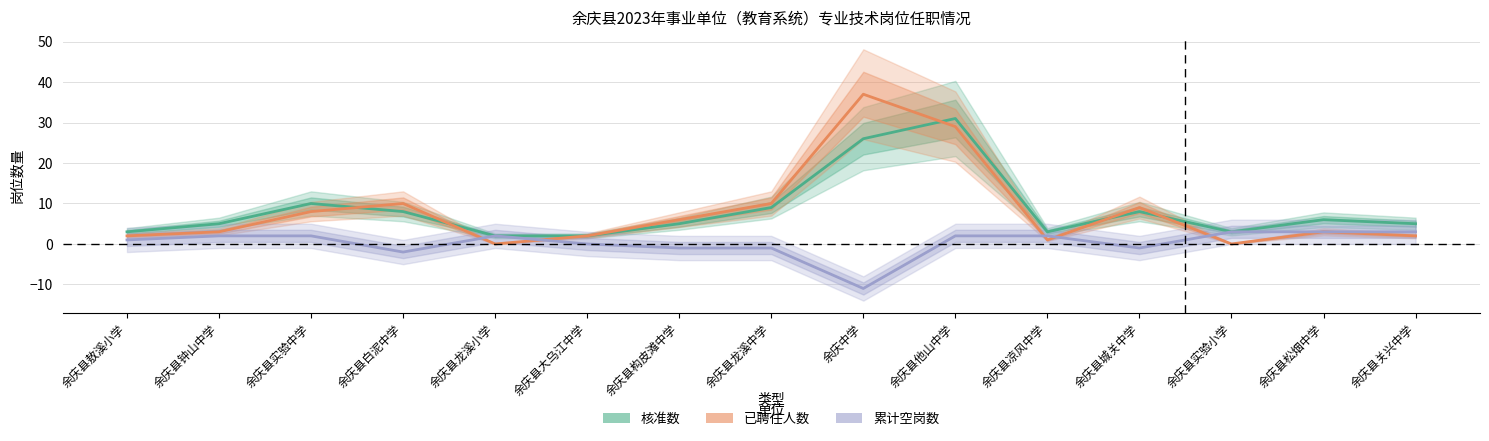

Which series changed the most between 余庆县龙溪中学 and 余庆县凉风中学?

已聘任人数